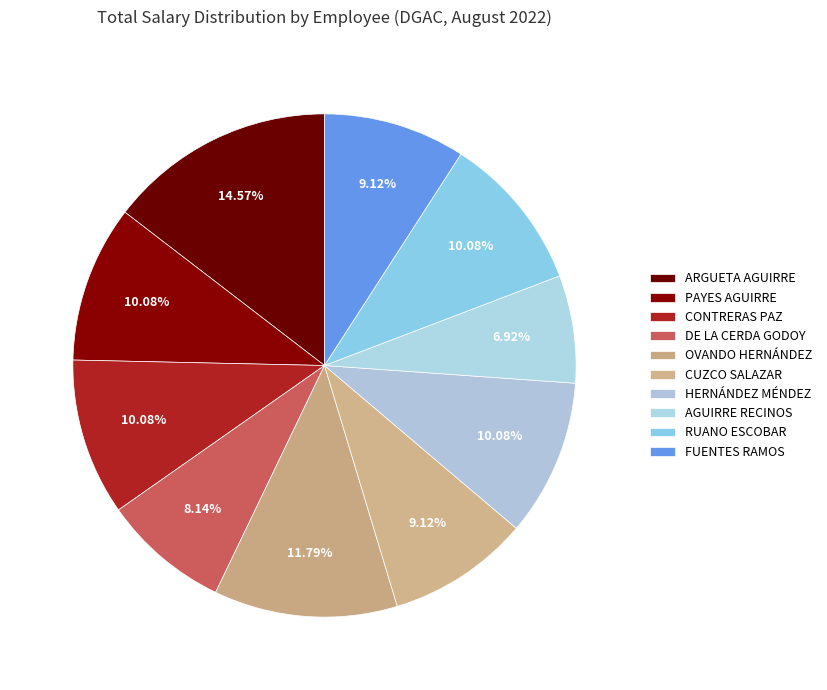

To the nearest percent, what is the difference between the largest and smallest slice percentages?

8%